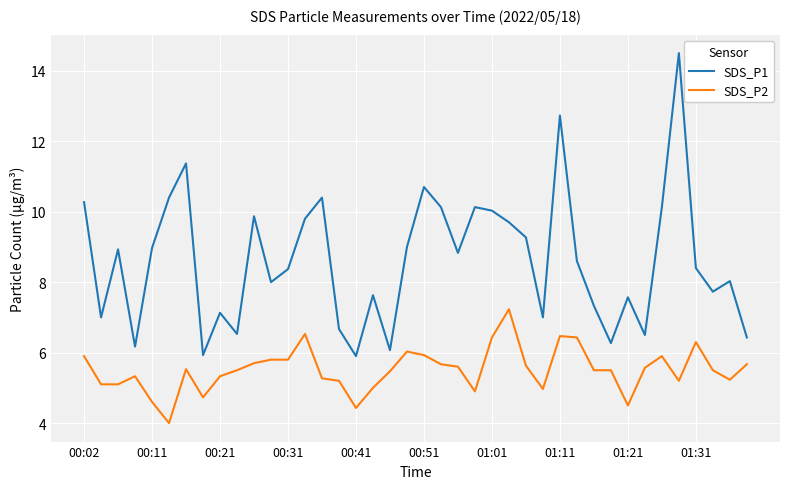

Rank the series by their average value, from lowest to highest.

SDS_P2, SDS_P1